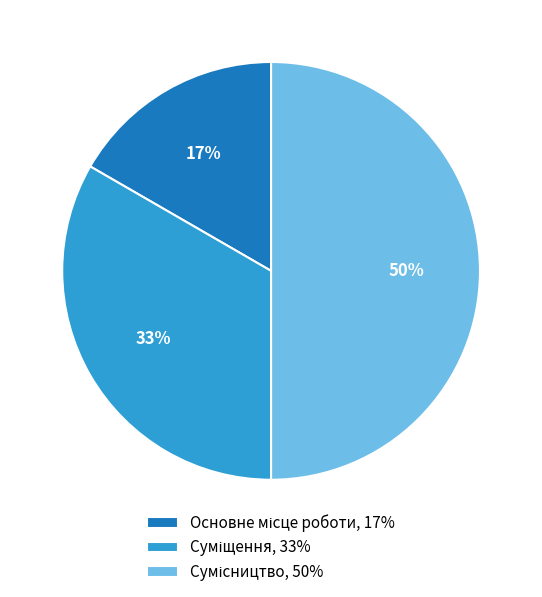

To the nearest percent, what is the average slice percentage?

33%